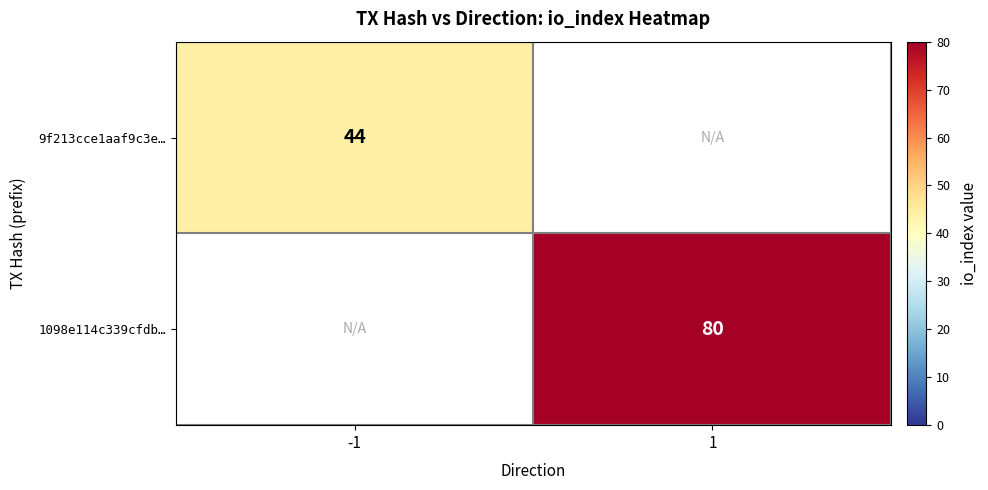

Is the value of 9f213cce1aaf9c3e… at -1 greater than the value of 1098e114c339cfdb… at 1?

No